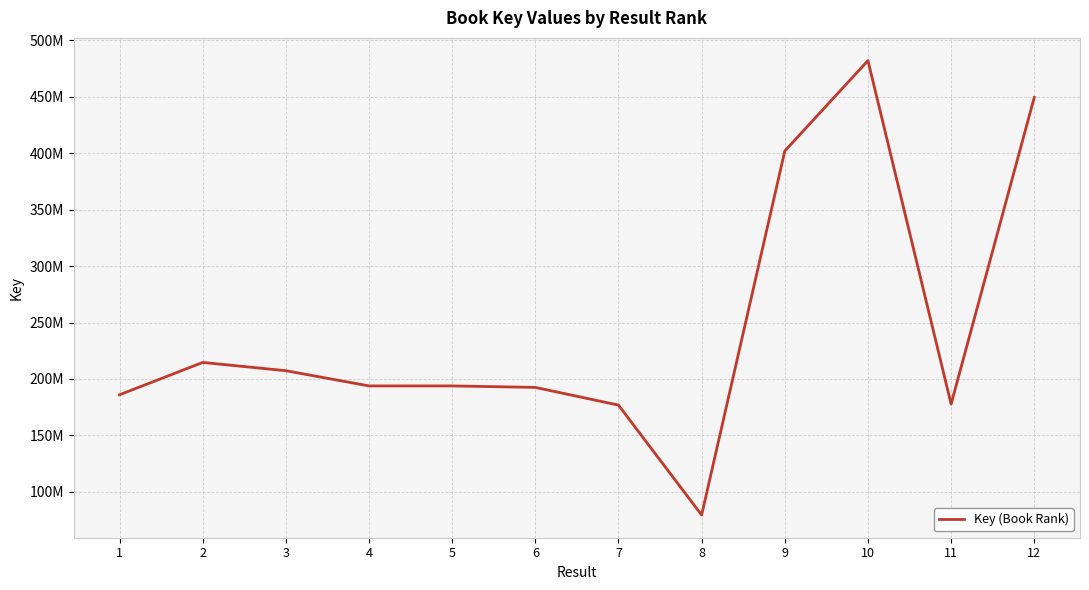

True or false: the data shows 214607880 at 2.

True